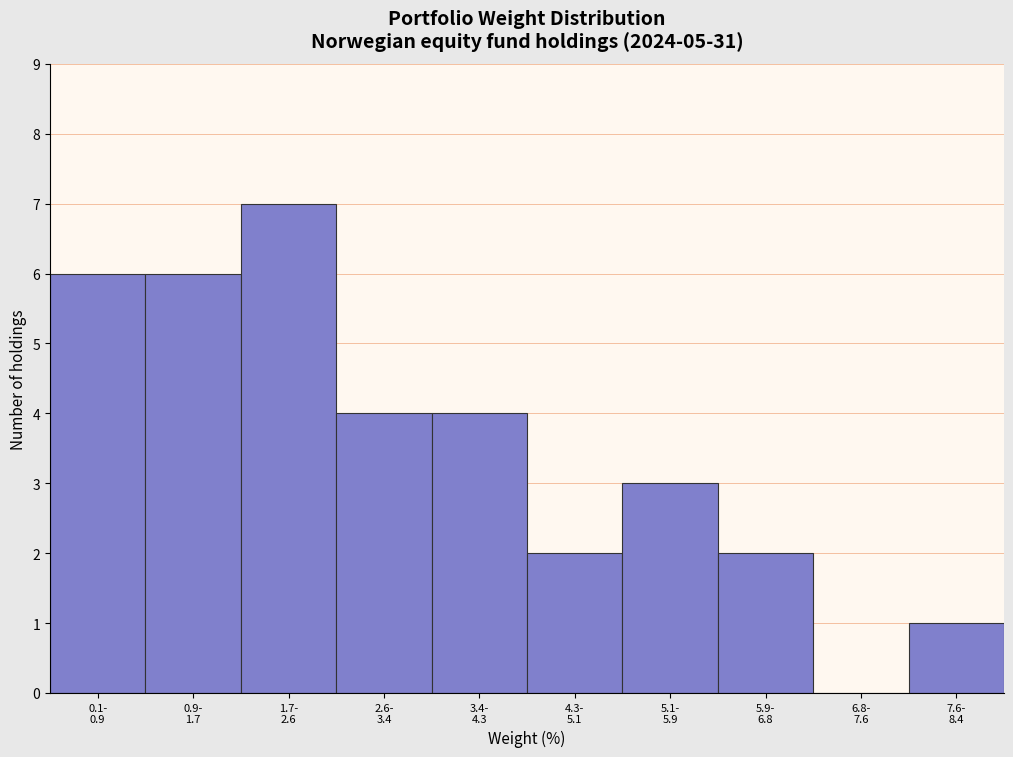

What is the sum of all values?

35